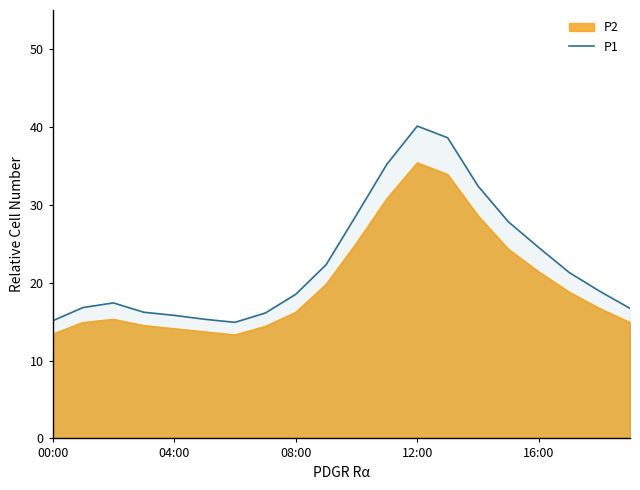

True or false: there are more than 2 points higher than both neighbors.

False